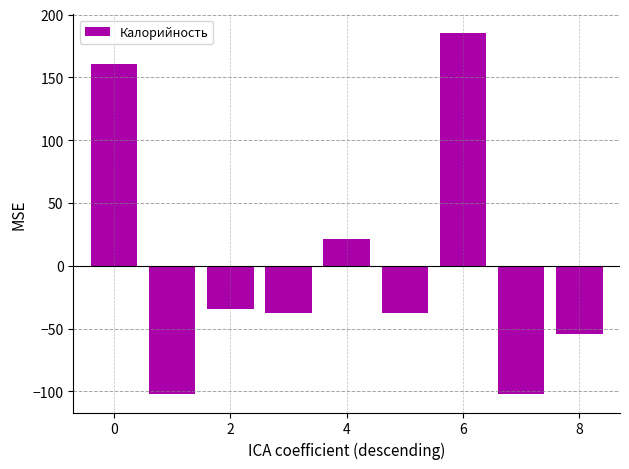

What is the maximum value shown in the chart?

185.7